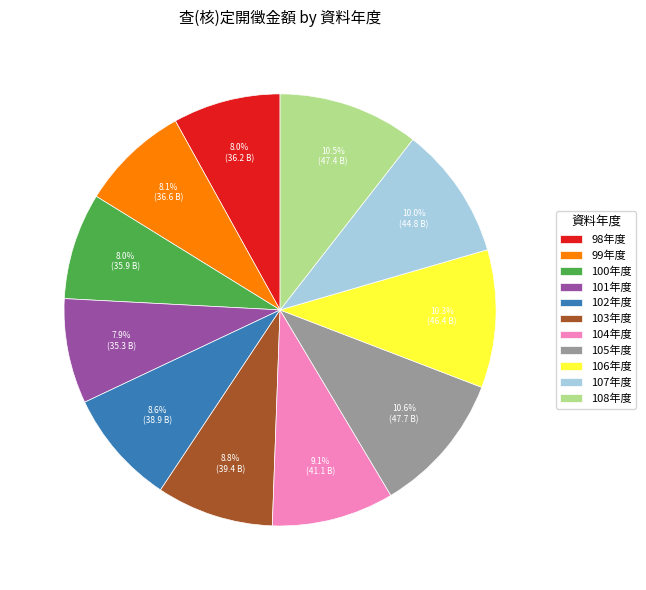

Count the number of slices in the pie.

11